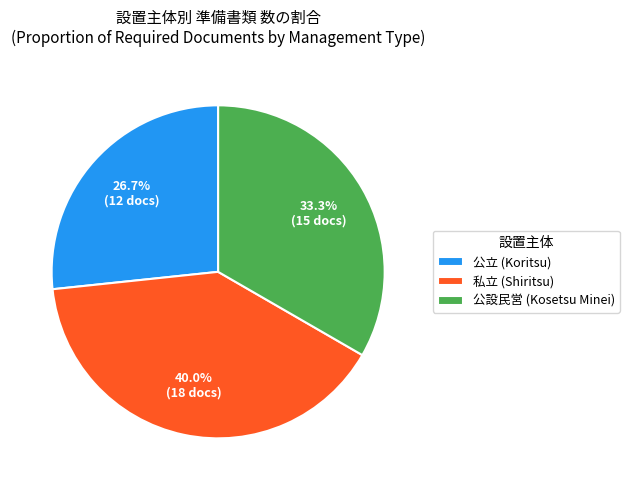

To the nearest percent, what portion does 公立 represent?

27%